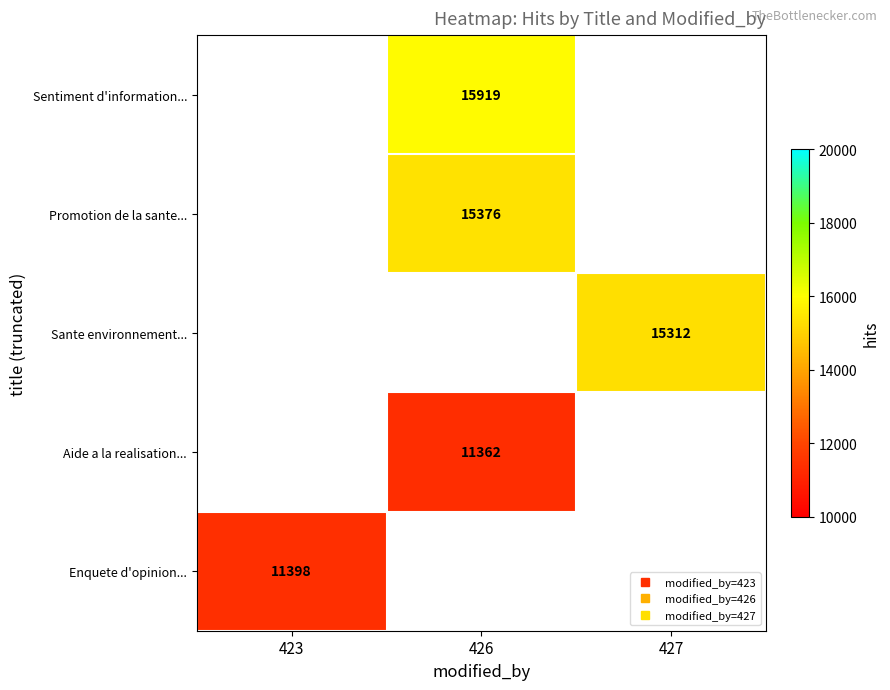

Which label corresponds to the smallest value in the chart?

426